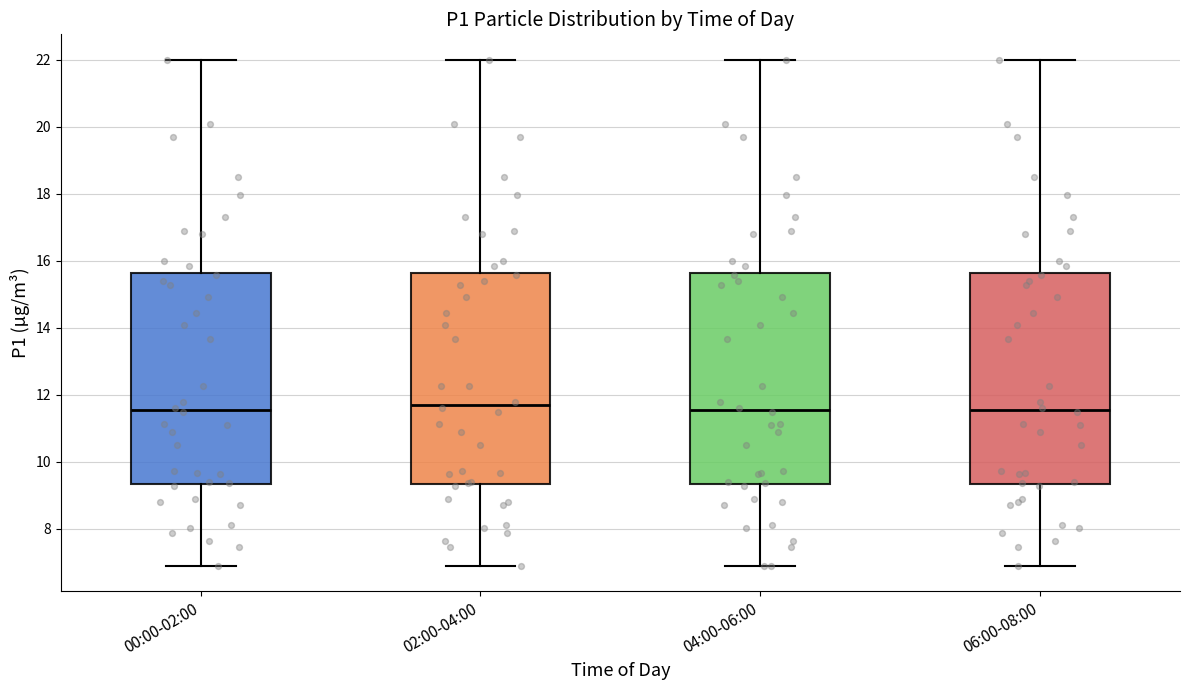

Where is the upper edge of the box for 06:00-08:00 on the y-axis? The values are not printed on the chart, so give them approximately, as read against the axis.

15.6